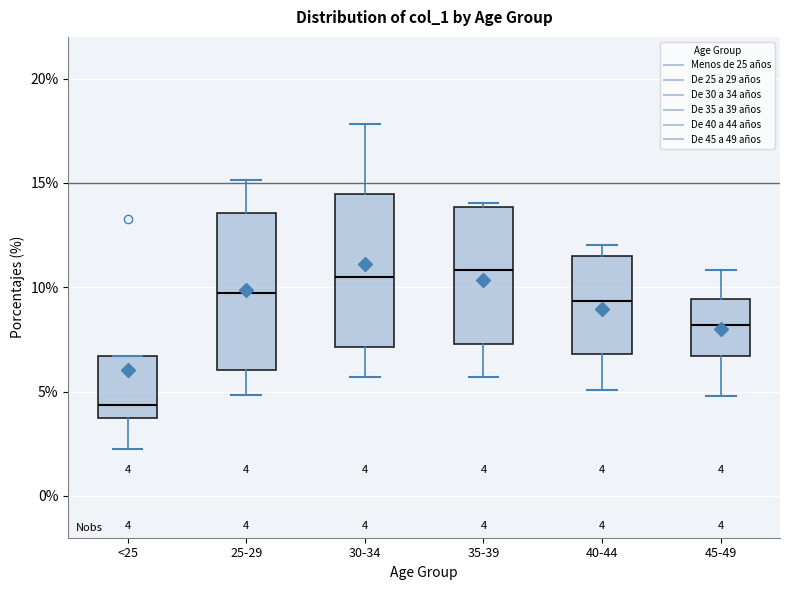

Which box has the lowest median line?

<25